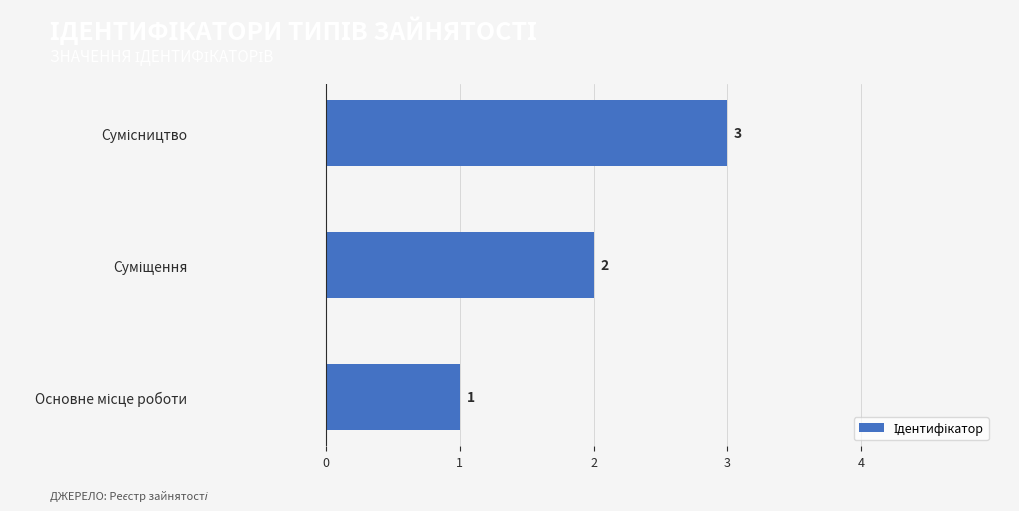

What is the sum of all values?

6